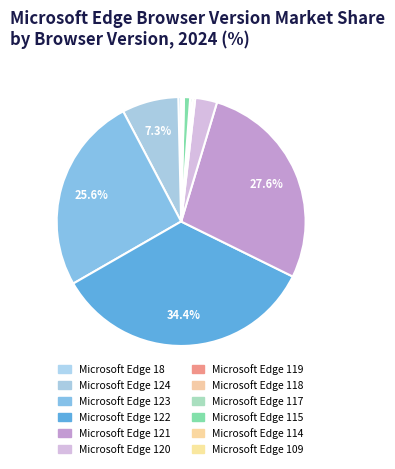

Count the number of slices in the pie.

12